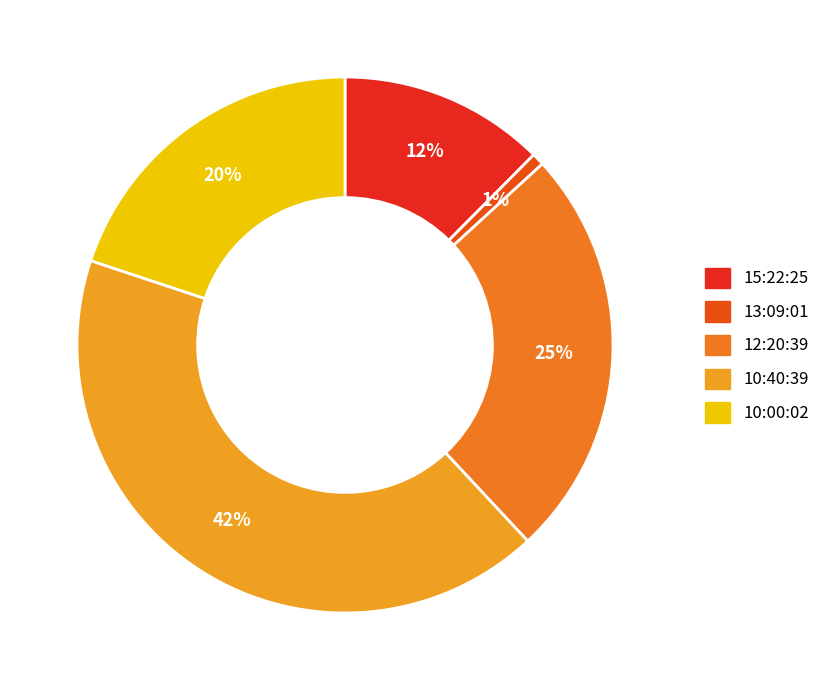

To the nearest percent, what is the average slice percentage?

20%